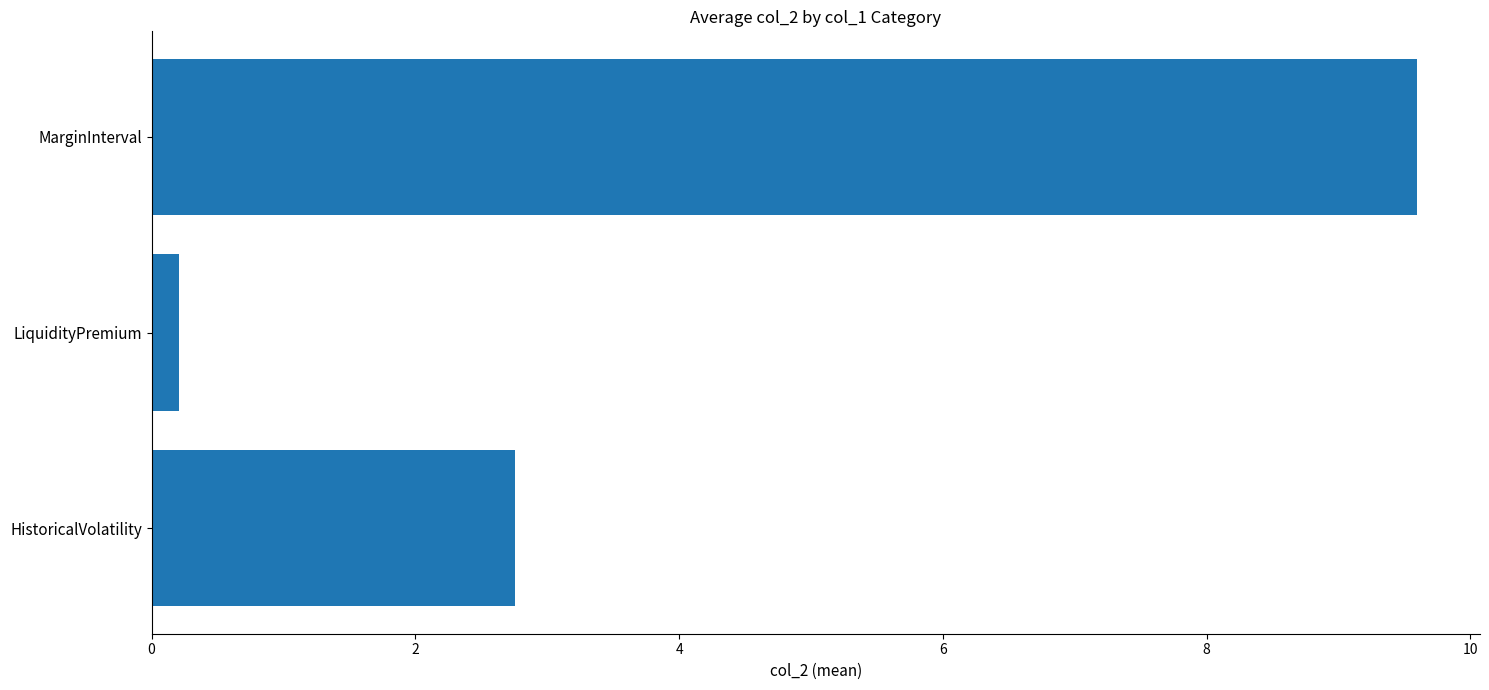

How many series are shown in this chart?

1